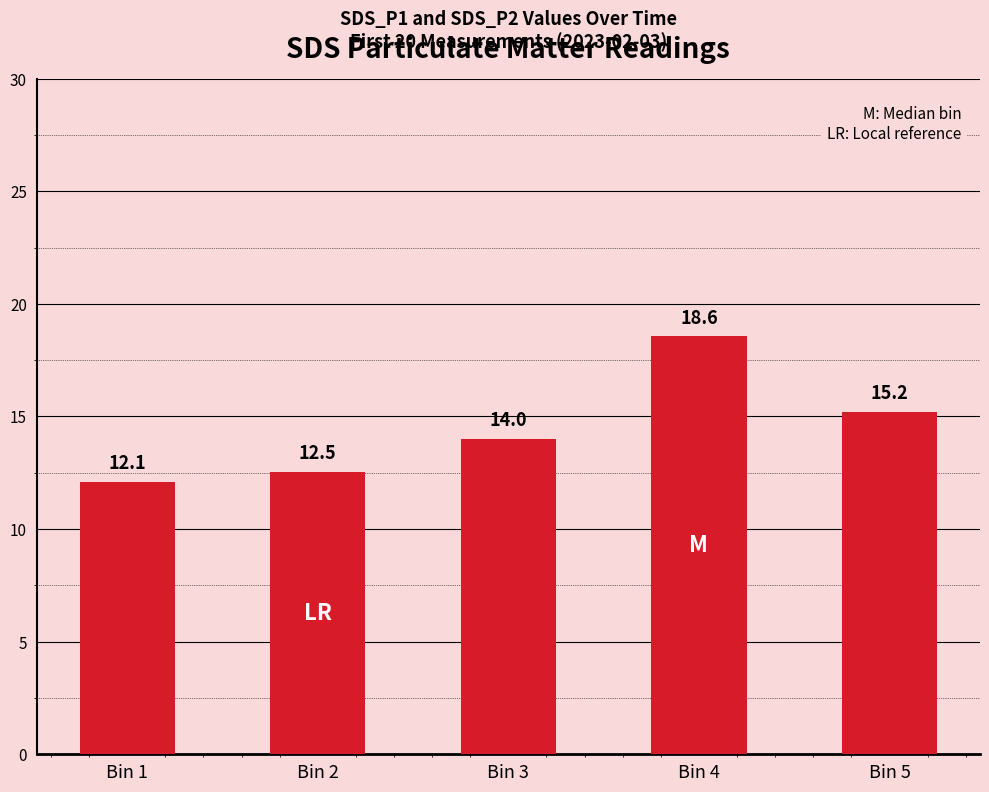

Rank the categories by value from highest to lowest.

Bin 4, Bin 5, Bin 3, Bin 2, Bin 1